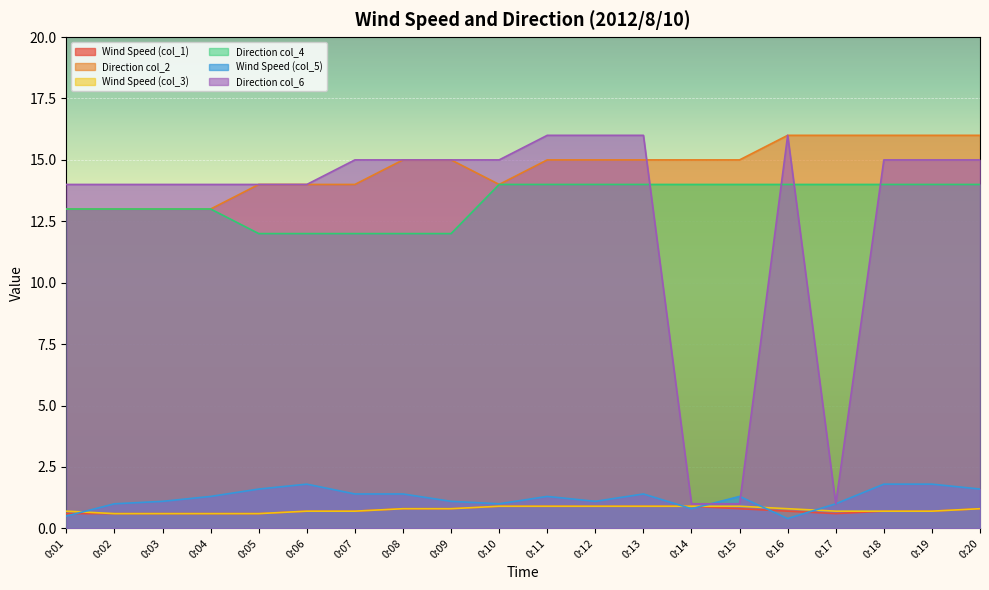

True or false: Wind Speed (col_1) and Direction col_6 cross at least once.

False